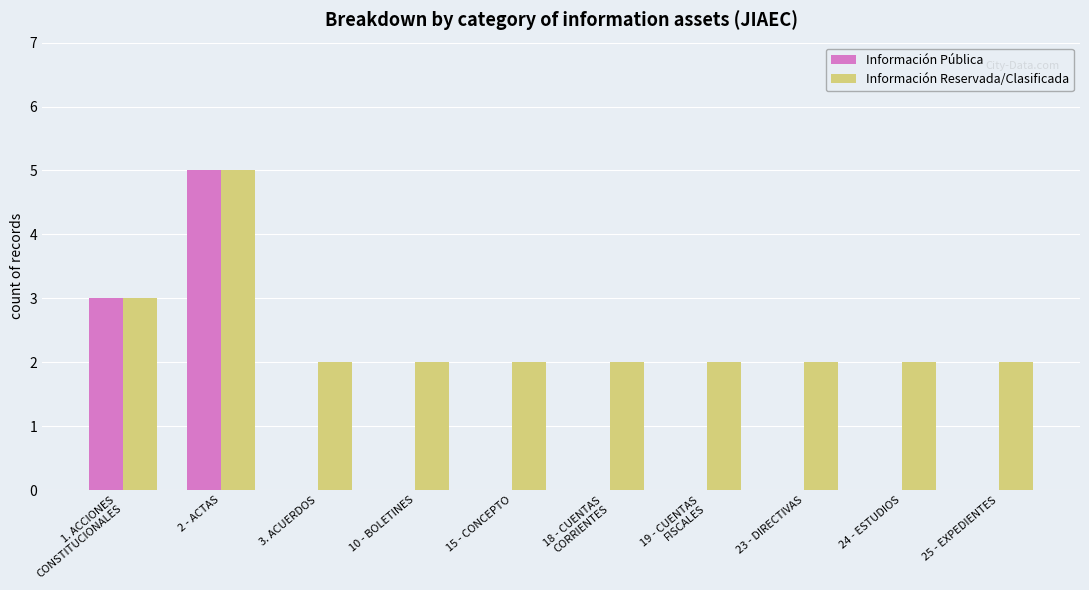

What is the sum of all Información Reservada/Clasificada values?

24